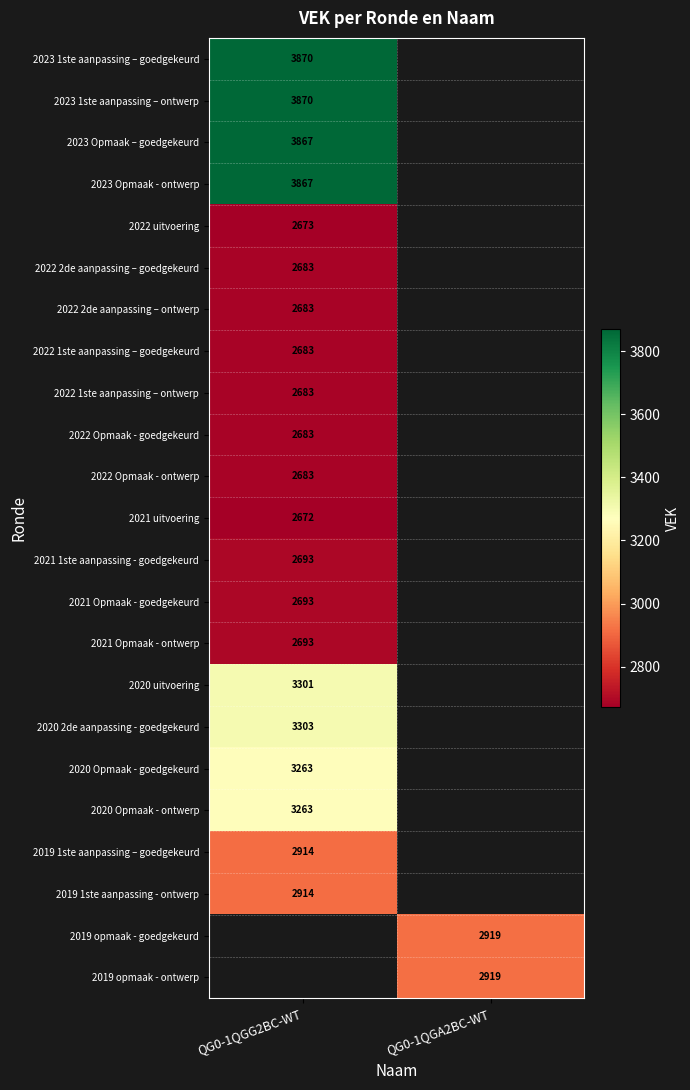

At how many categories does at least one series exceed 2942?

1